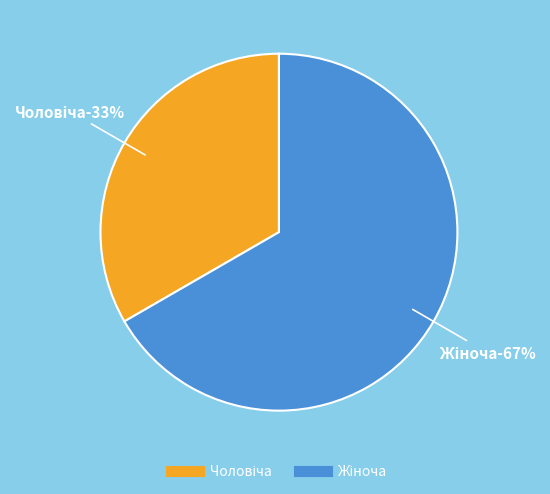

Which slice represents more than half of the pie?

Жіноча